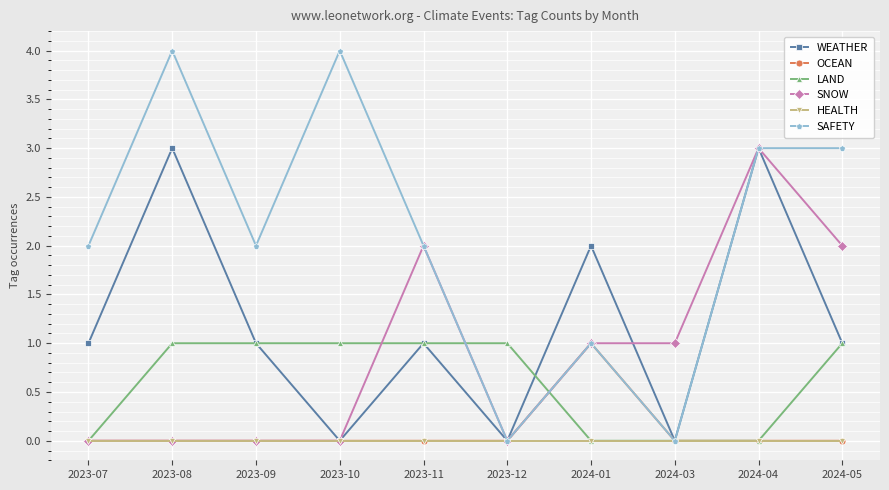

What is the greatest value displayed?

4